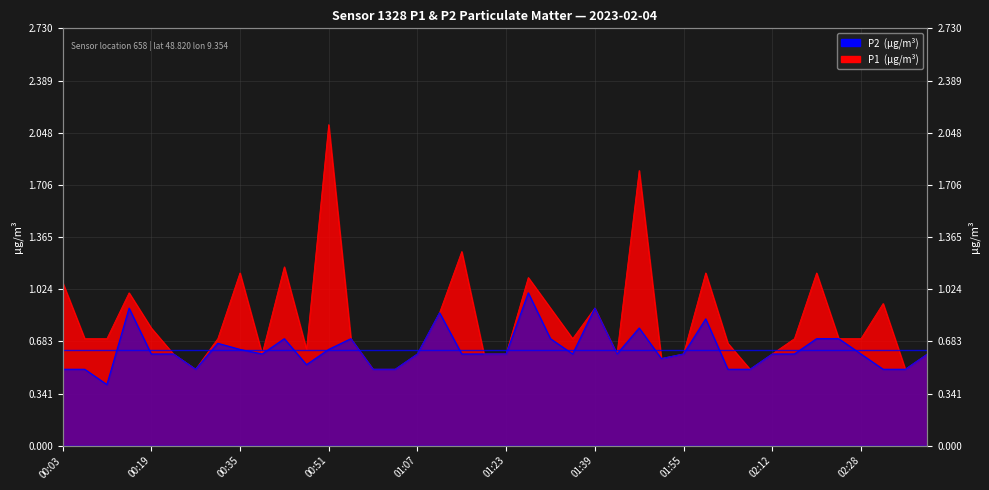

At which category does the chart reach its minimum across all series?

00:11